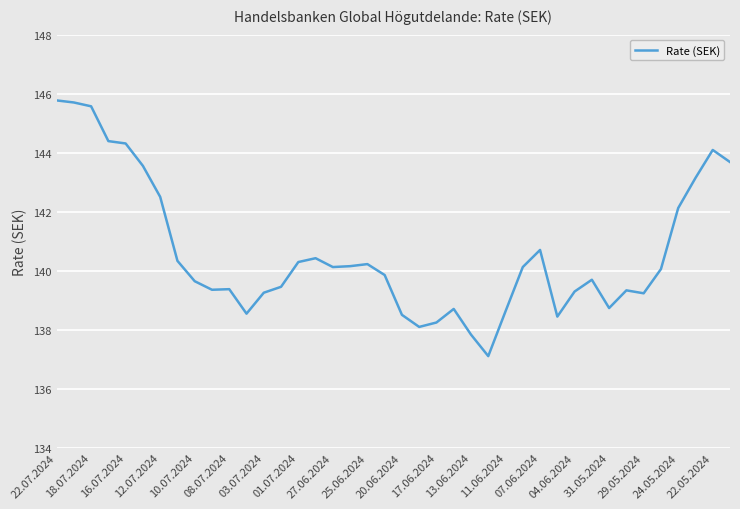

What is the smallest value displayed?

137.1